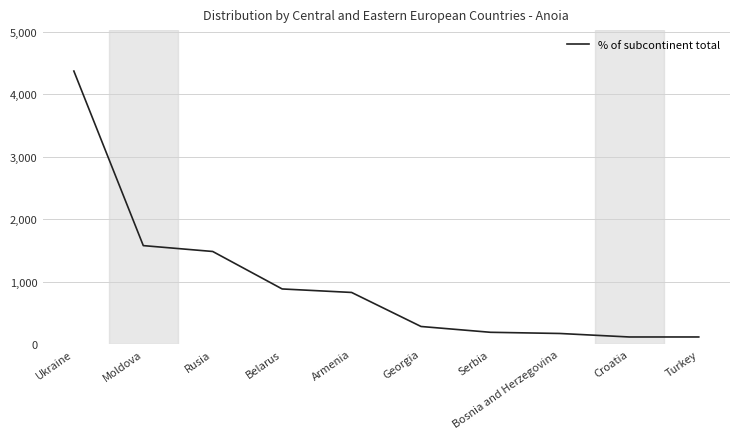

True or false: the data shows 826 at Armenia.

True